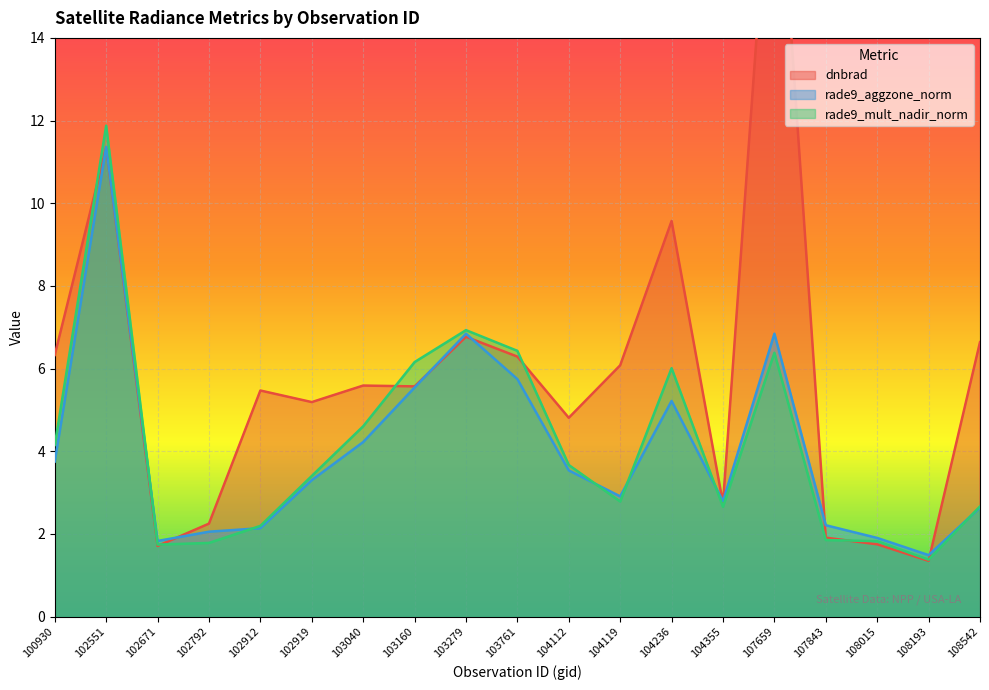

Count the number of data series in this chart.

3